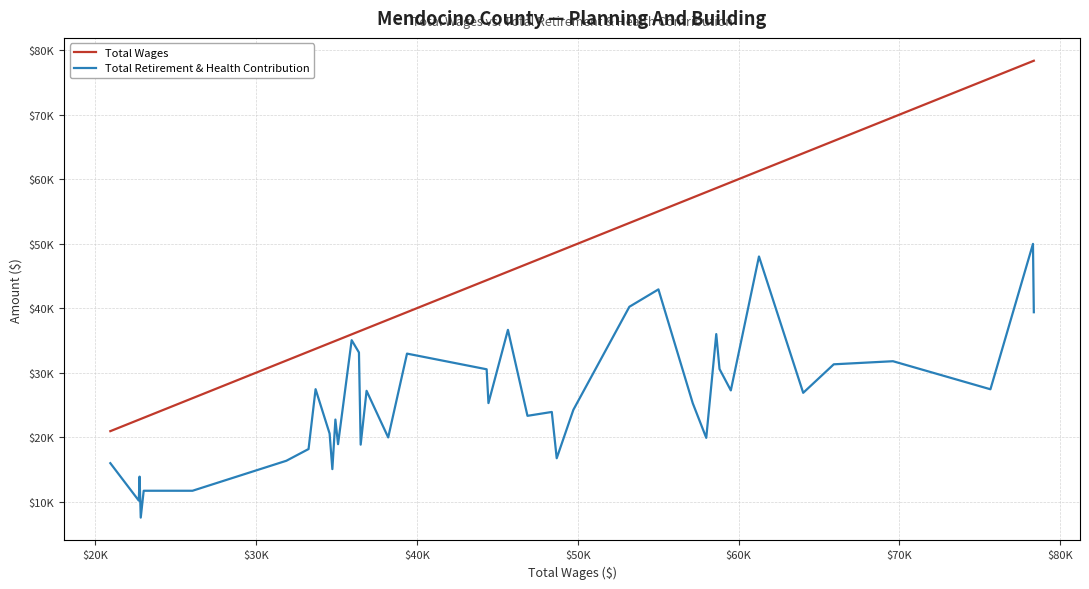

Does the chart have visible grid lines?

Yes